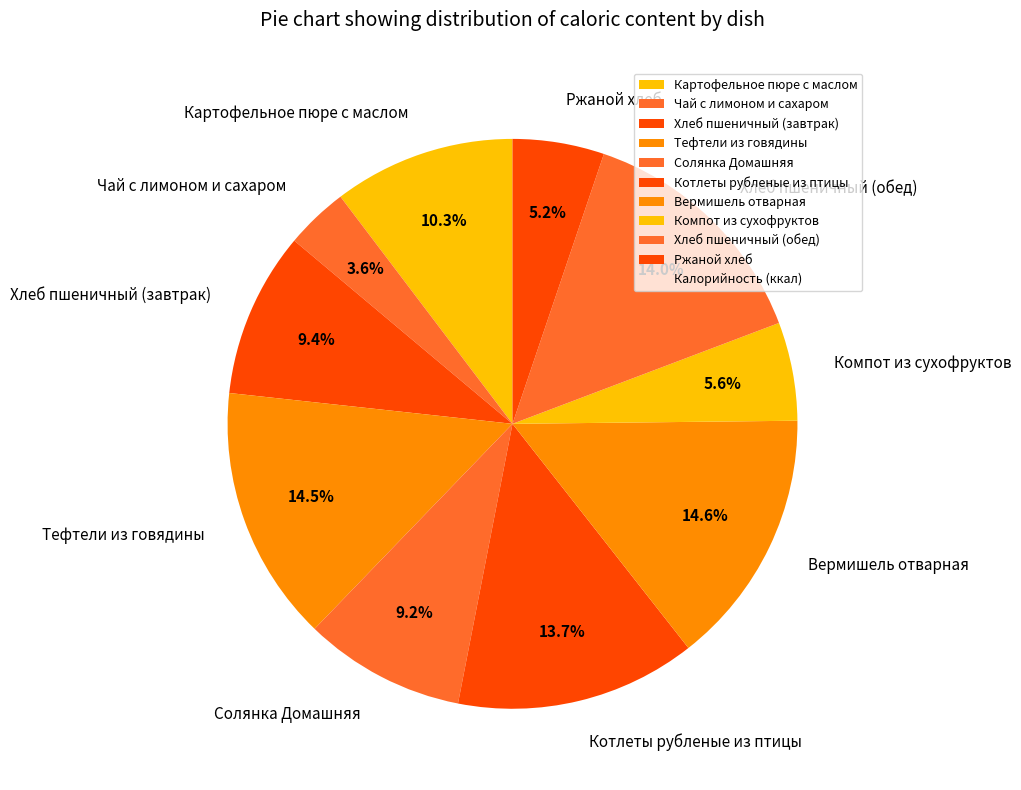

What percentage is NOT represented by Тефтели из говядины?

85.5%